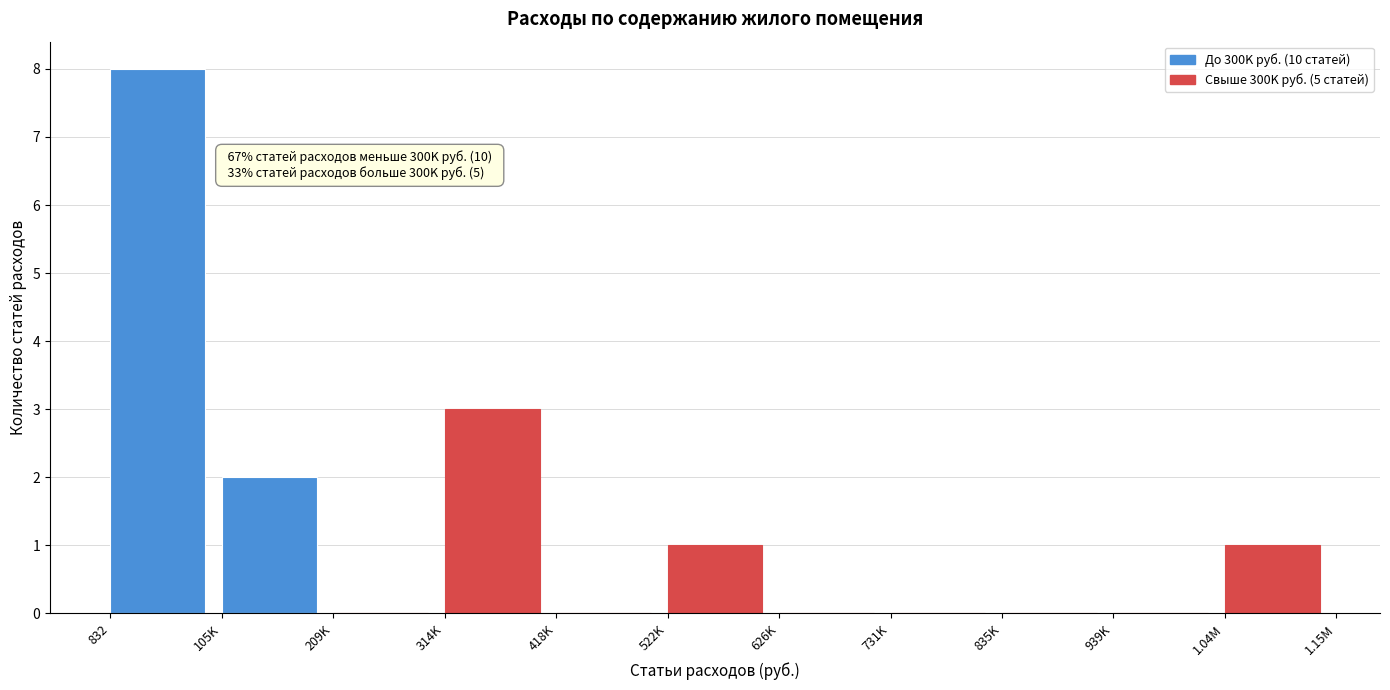

Reading left to right, list all the values displayed in this chart.

832=8	105K=2	209K=0	314K=3	418K=0	522K=1	626K=0	731K=0	835K=0	939K=0	1.04M=1